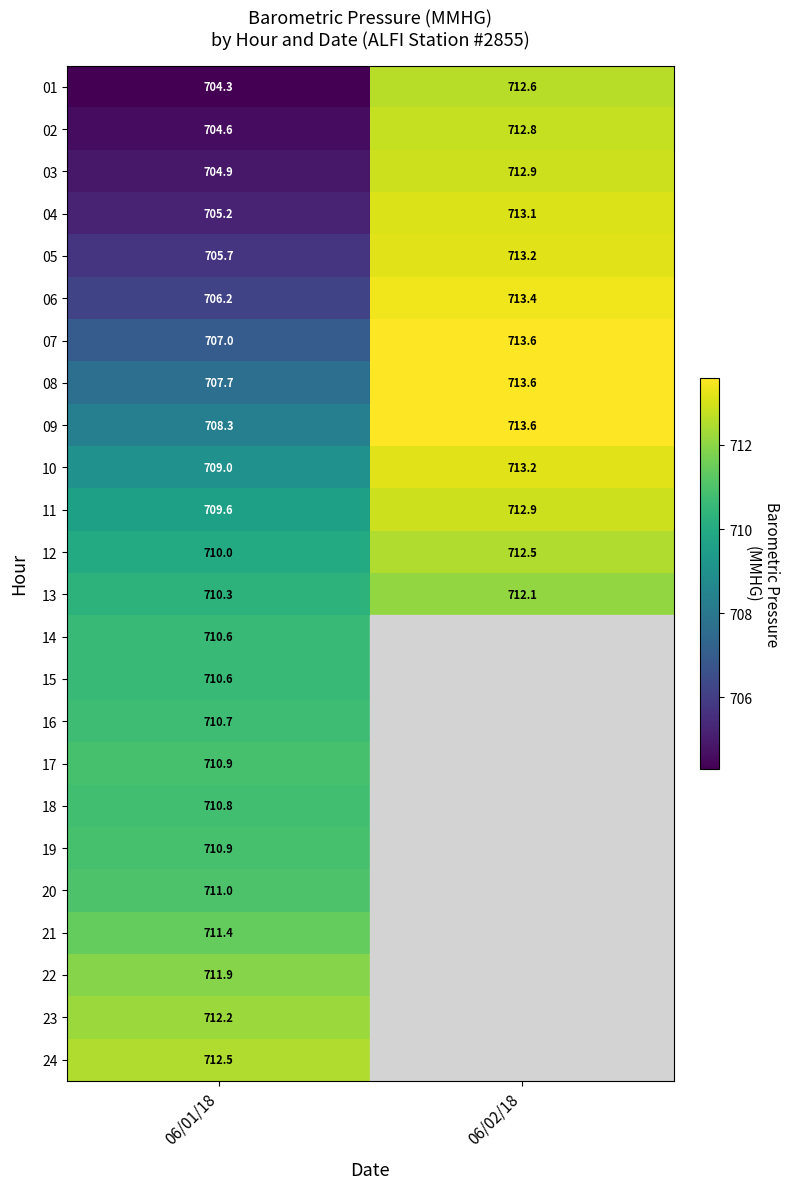

At which label does 11 first exceed 712?

06/02/18